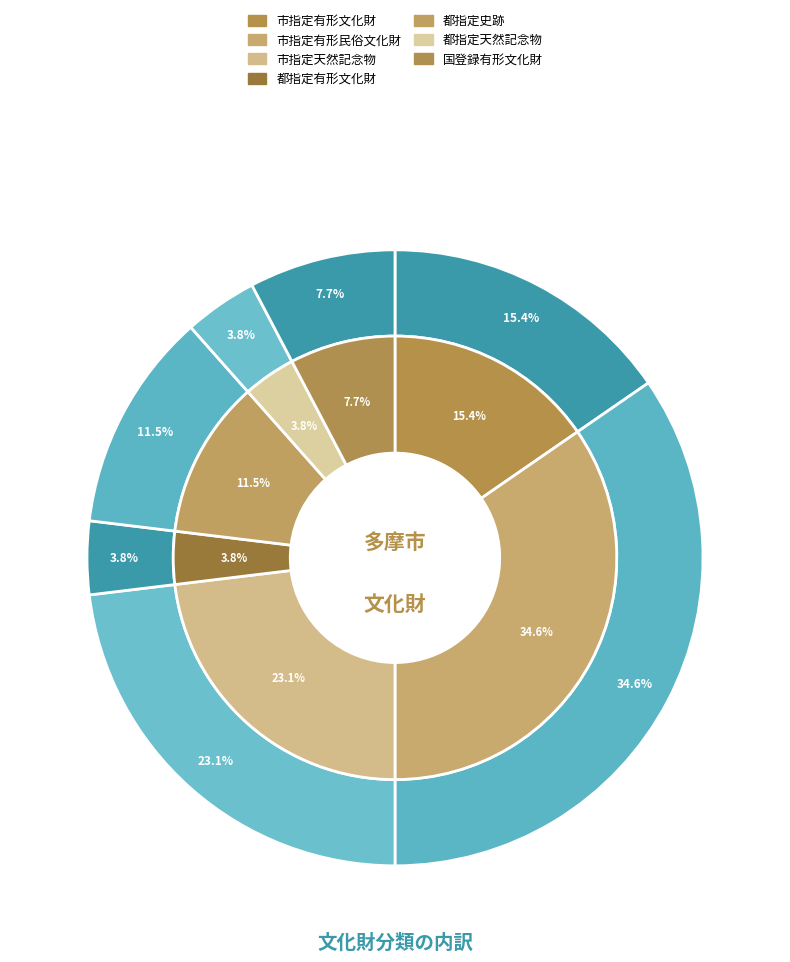

Which slice is the largest?

市指定有形民俗文化財